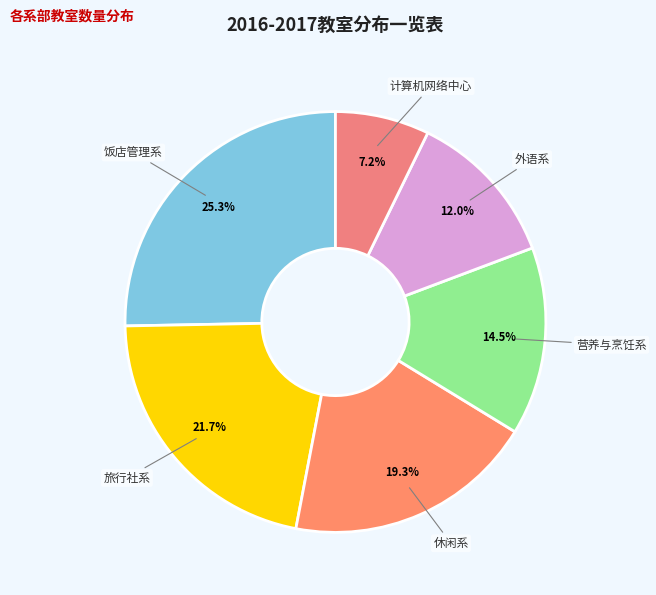

Does 休闲系 account for over 50% of the chart?

No